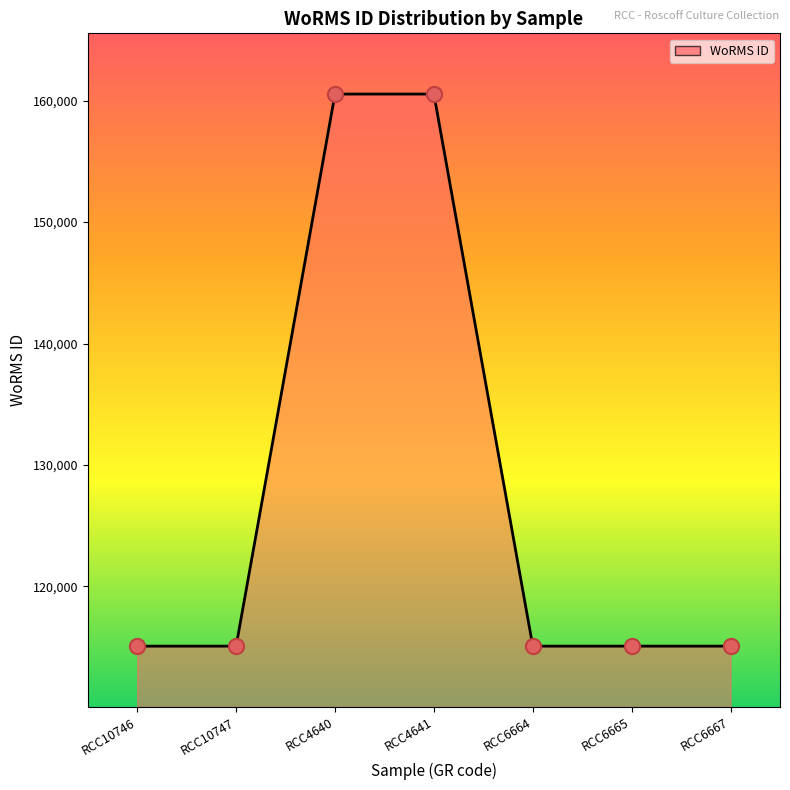

Between RCC4641 and RCC10747, which is larger?

RCC4641